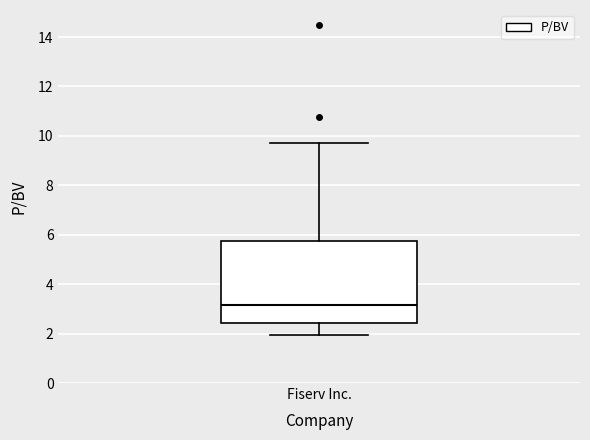

Transcribe this box plot: give where the median line is, the range the box spans, and where the two whiskers end, as read against the y-axis. The values are not printed on the chart, so give them approximately, as read against the axis.

median 3.2, box 2.4 to 5.8, whiskers 2.0 to 9.8